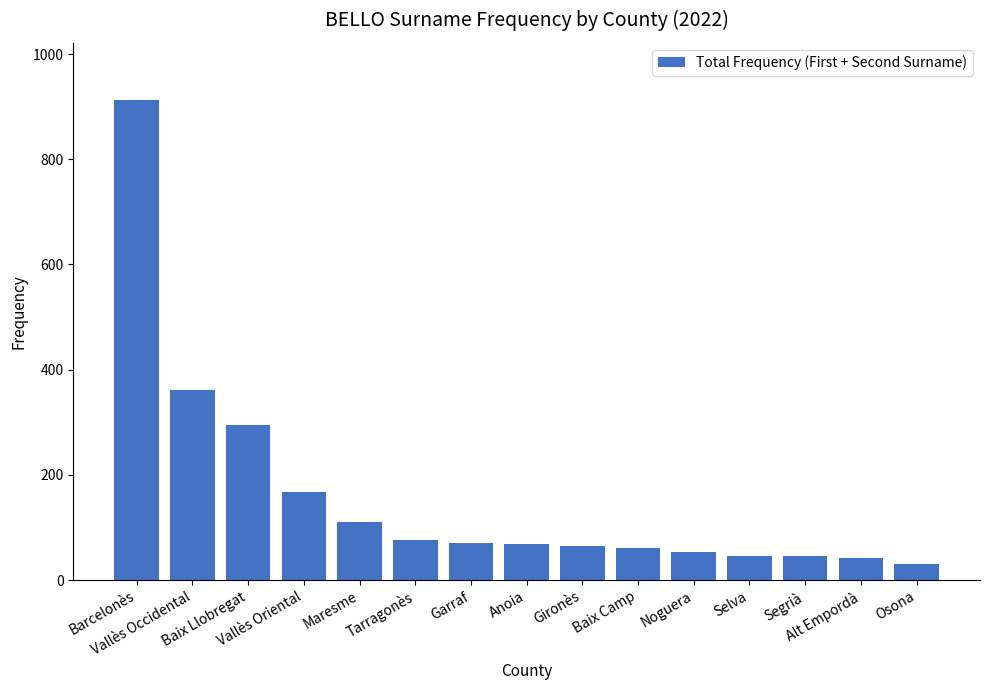

What is the value of the 6th bar from the left?

77